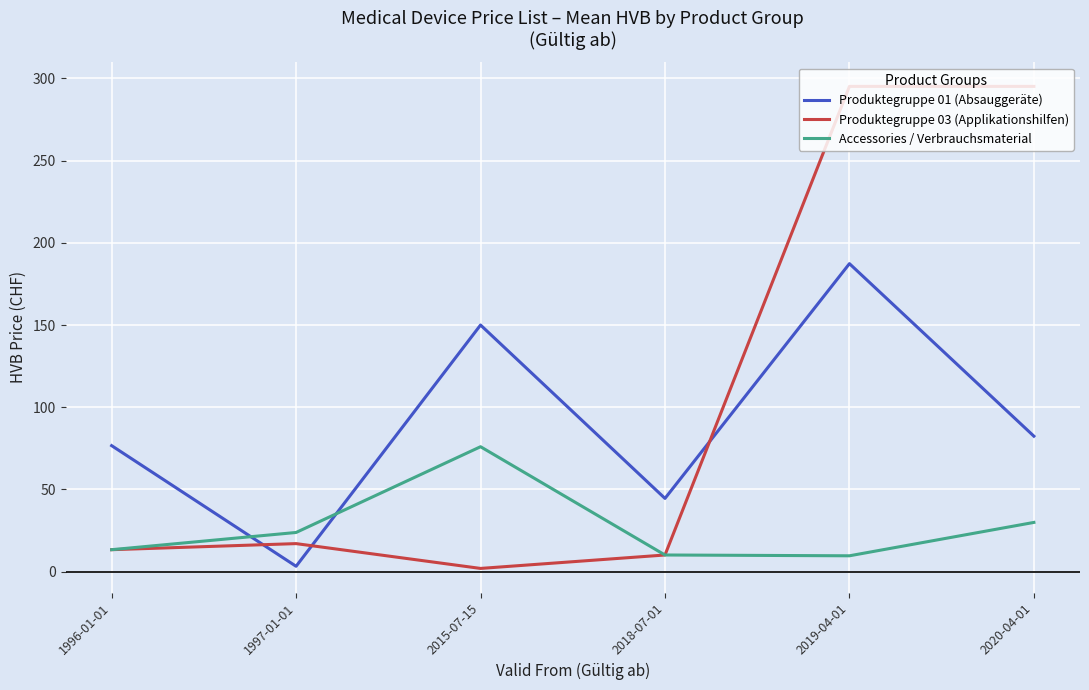

At which label does Accessories / Verbrauchsmaterial reach its peak?

2015-07-15